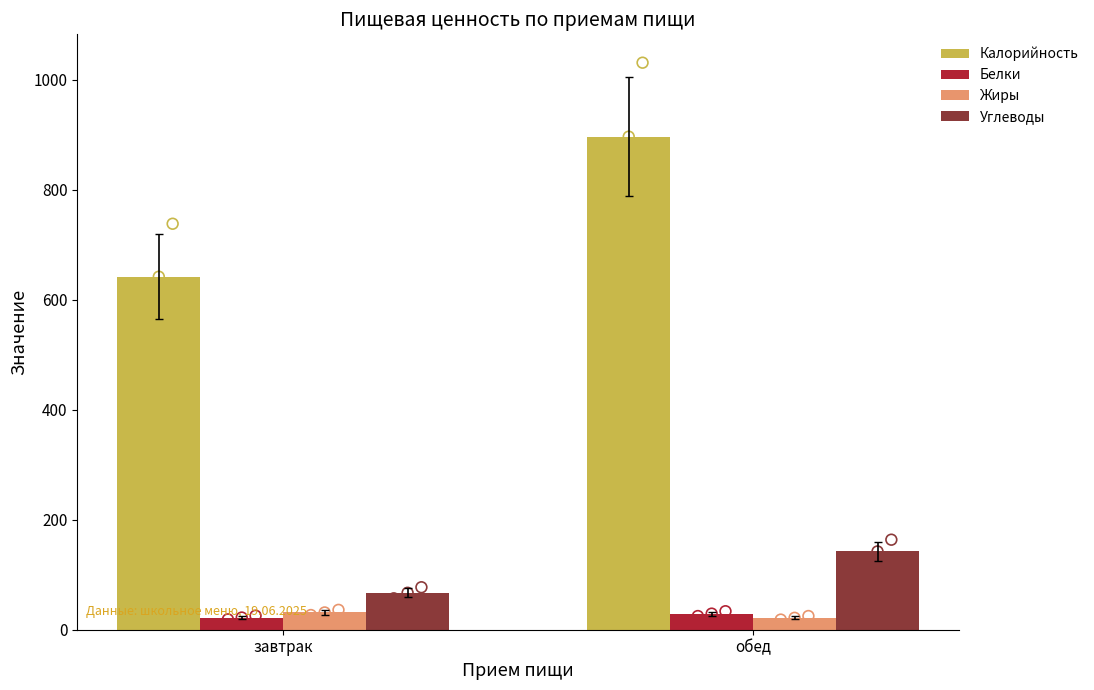

Which series has the largest total across all categories?

Калорийность